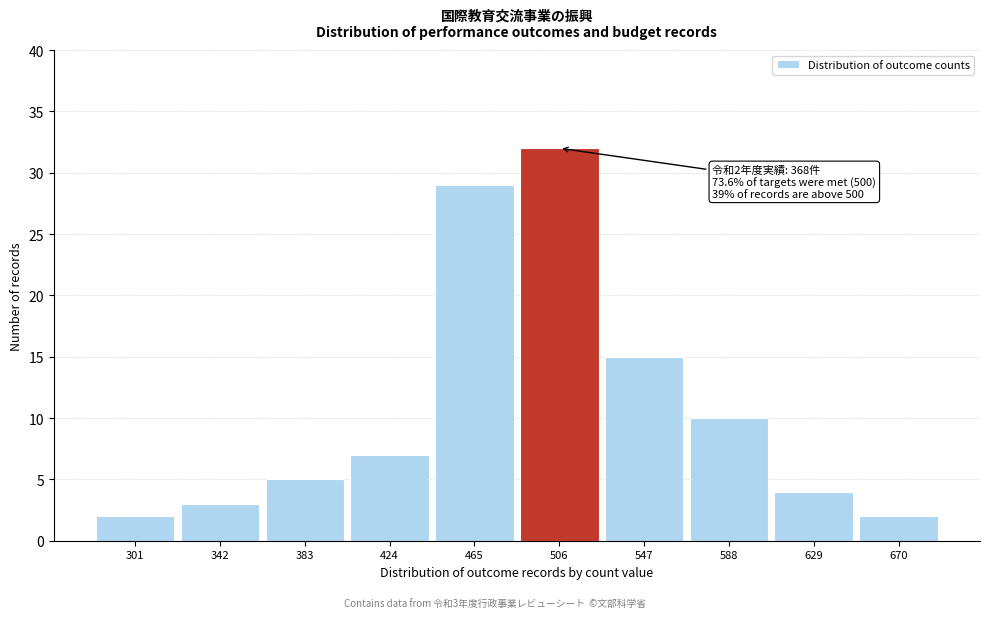

Reading right to left, transcribe all the data shown in this chart.

670=2	629=4	588=10	547=15	506=32	465=29	424=7	383=5	342=3	301=2